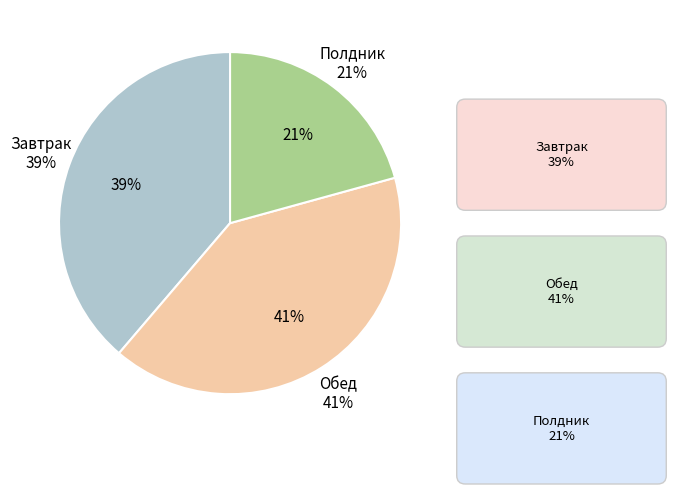

The Полдник slice represents 21% of the pie. True or false?

True